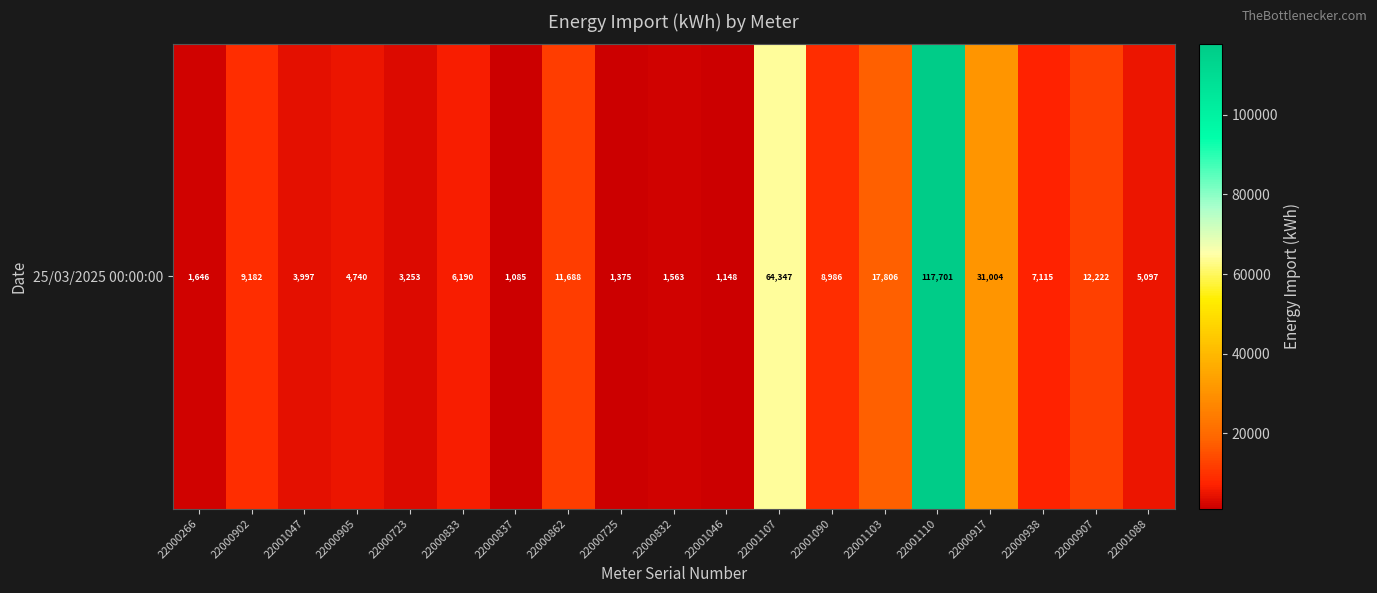

What is the difference between the second highest and second lowest values?

63198.9